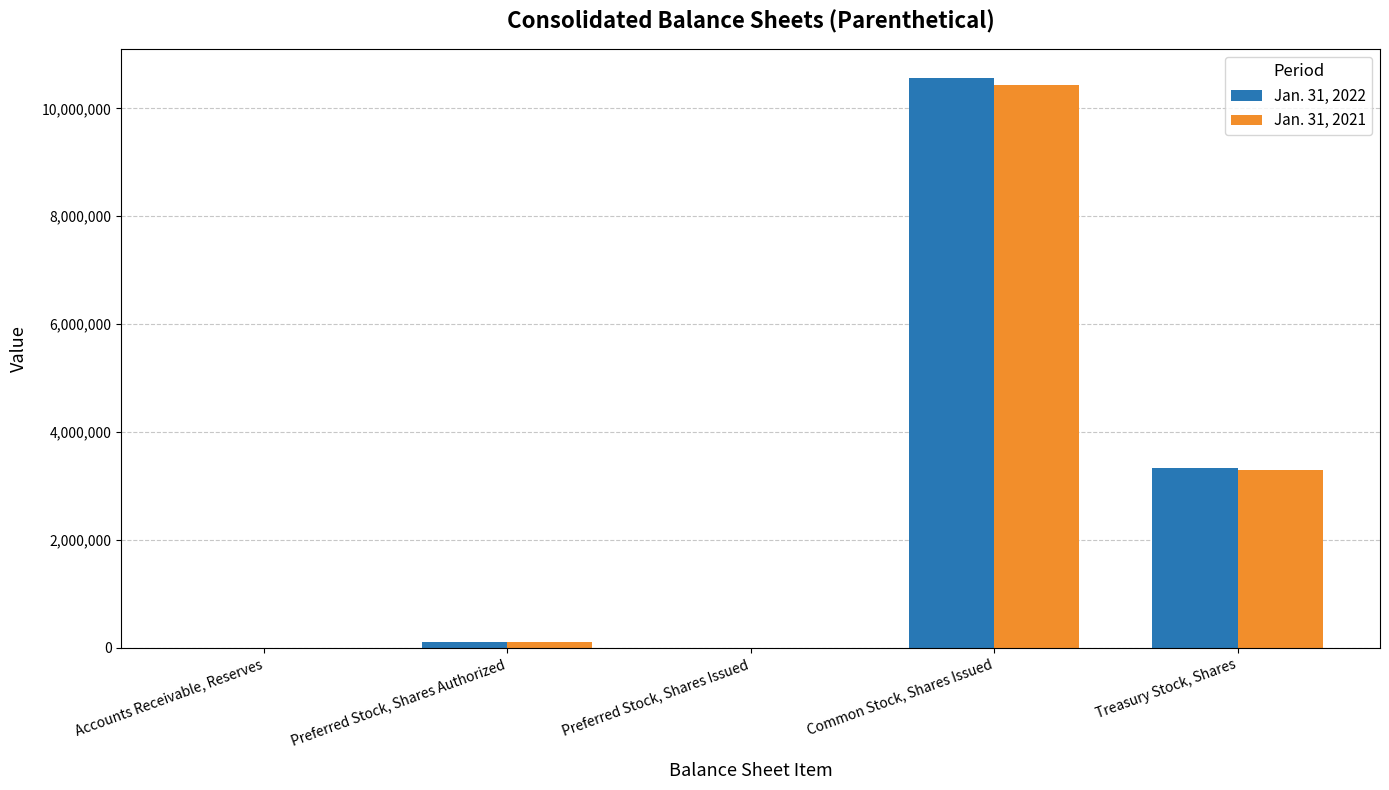

Is it true that Jan. 31, 2021 equals 5507592 at Preferred Stock, Shares Issued?

False